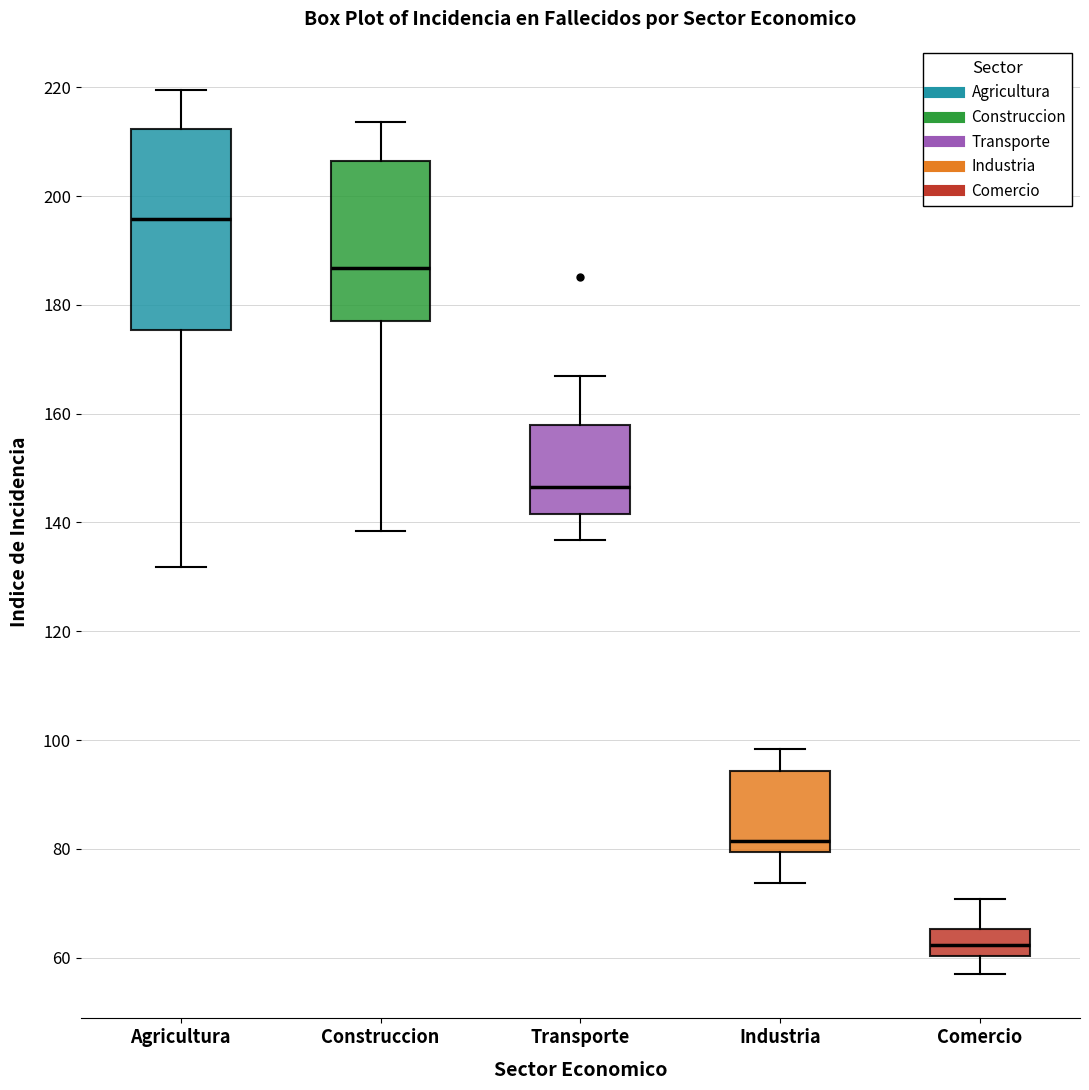

Reading left to right, transcribe this box plot: for each box, give where its median line is, the range the box spans, and where its two whiskers end, as read against the y-axis. The values are not printed on the chart, so give them approximately, as read against the axis.

Agricultura: median 196, box 176 to 212, whiskers 132 to 220
Construccion: median 186, box 176 to 206, whiskers 138 to 214
Transporte: median 146, box 142 to 158, whiskers 136 to 166
Industria: median 82, box 80 to 94, whiskers 74 to 98
Comercio: median 62, box 60 to 66, whiskers 56 to 70